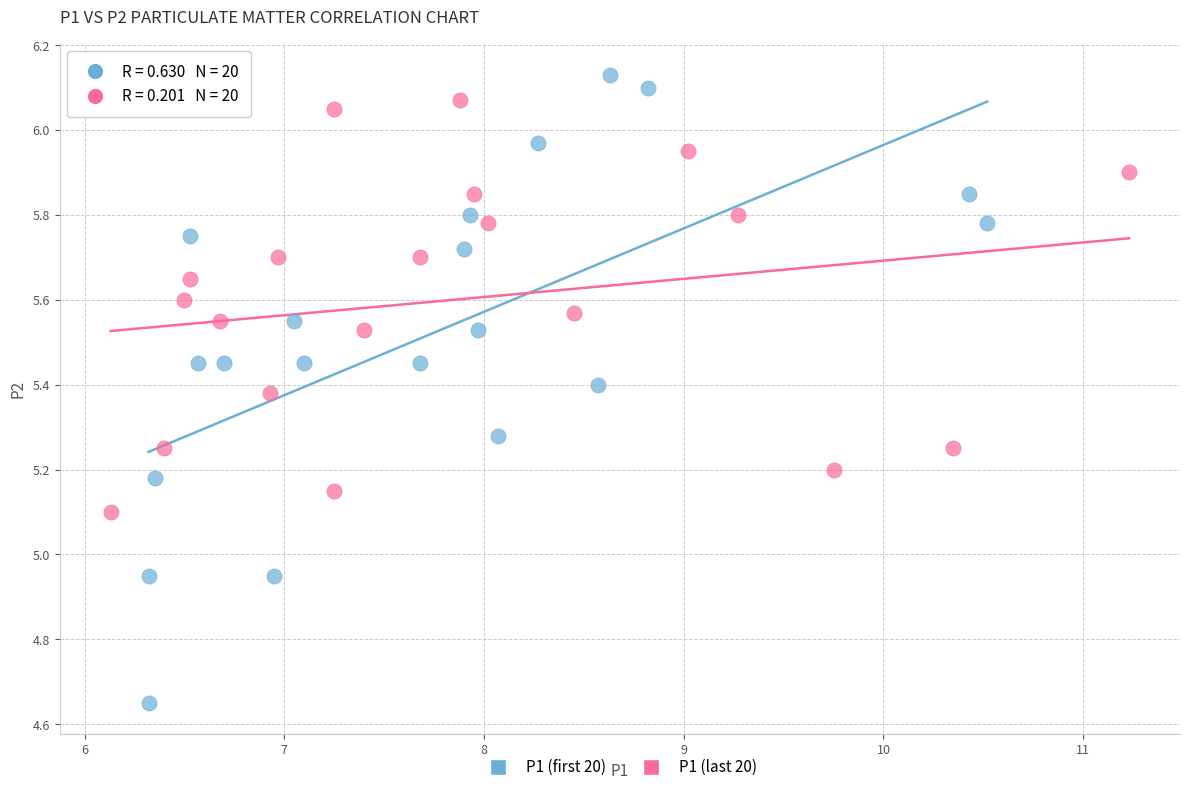

Which series reaches the minimum Y coordinate?

P1 (first 20)